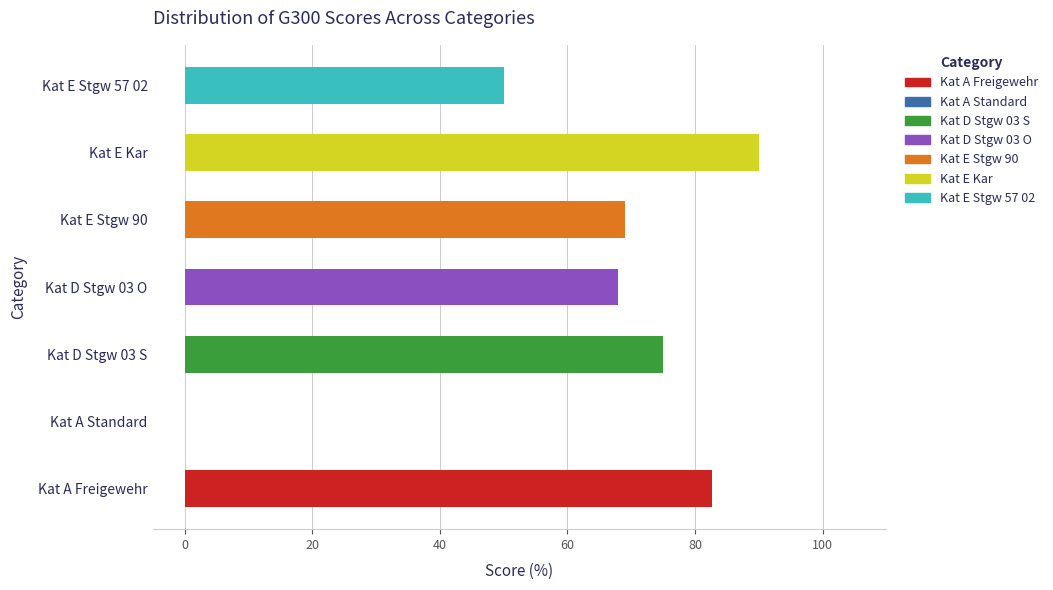

What is the label of the 7th bar from the left?

Kat E Stgw 57 02